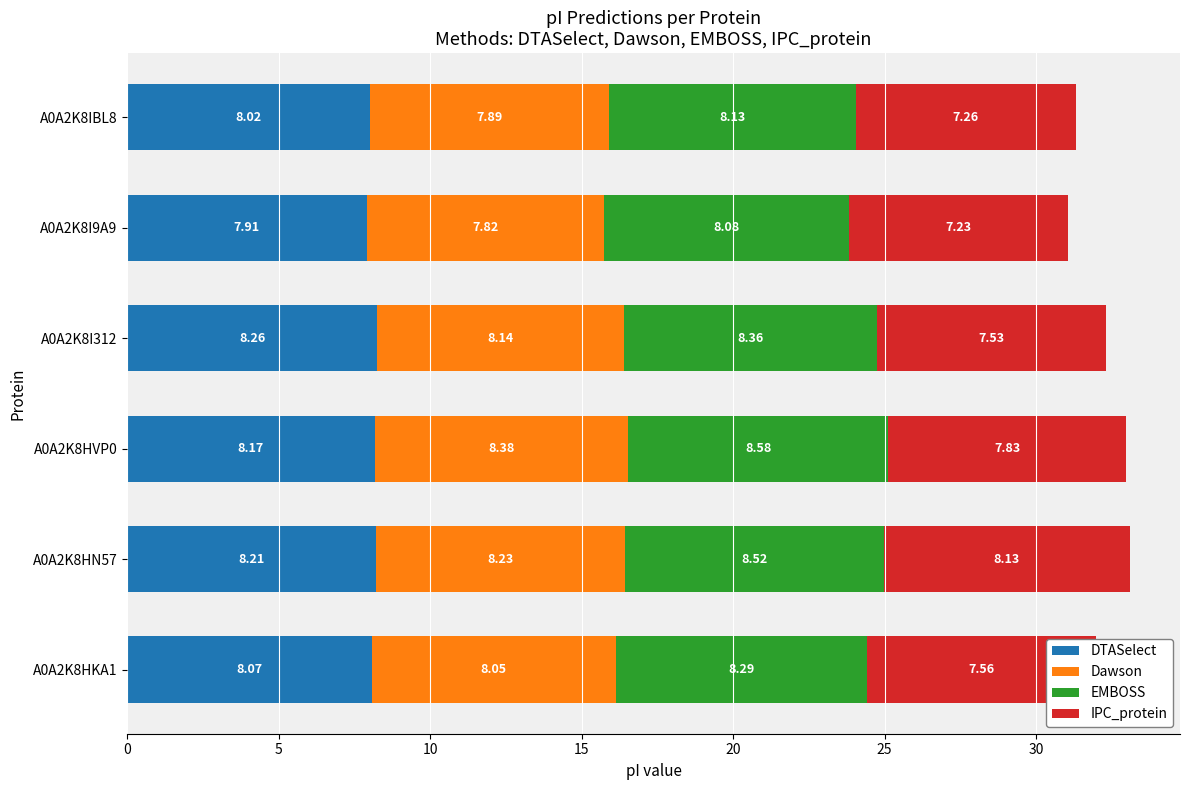

List the labels in order of DTASelect value, smallest first.

A0A2K8I9A9, A0A2K8IBL8, A0A2K8HKA1, A0A2K8HVP0, A0A2K8HN57, A0A2K8I312